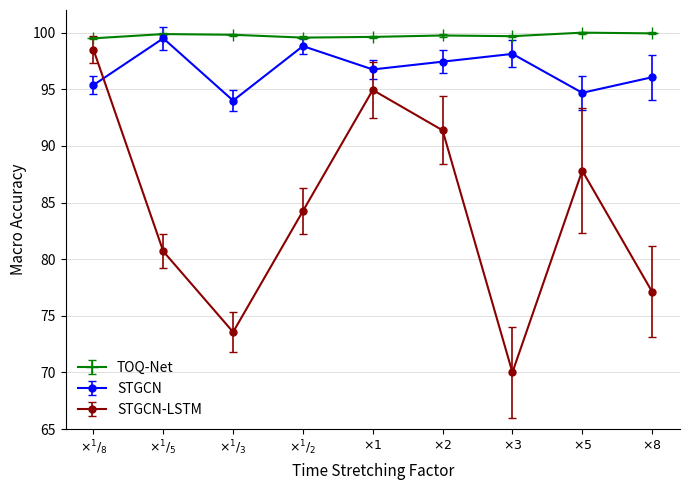

True or false: TOQ-Net and STGCN cross at least once.

False